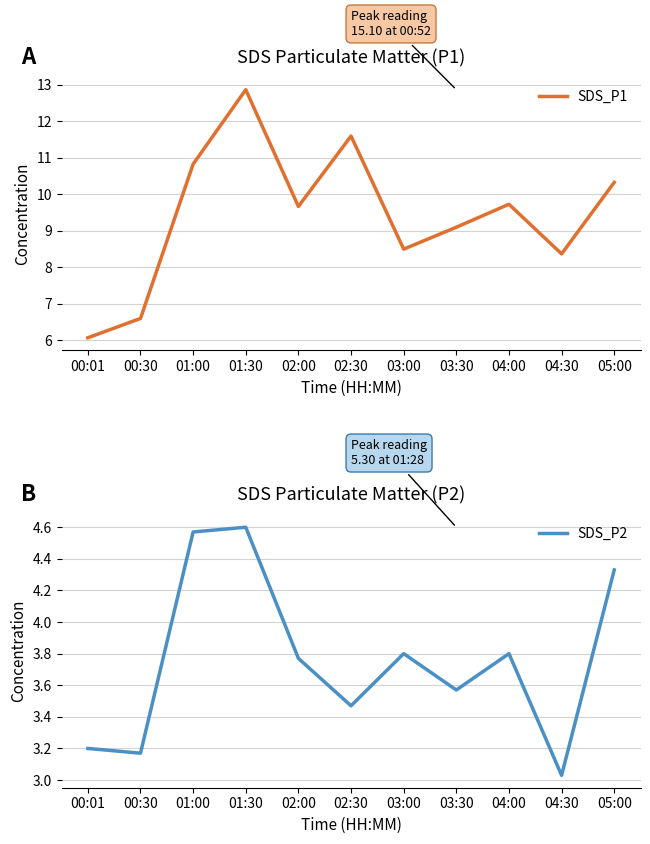

What is the highest value of the SDS_P1 series?

12.9